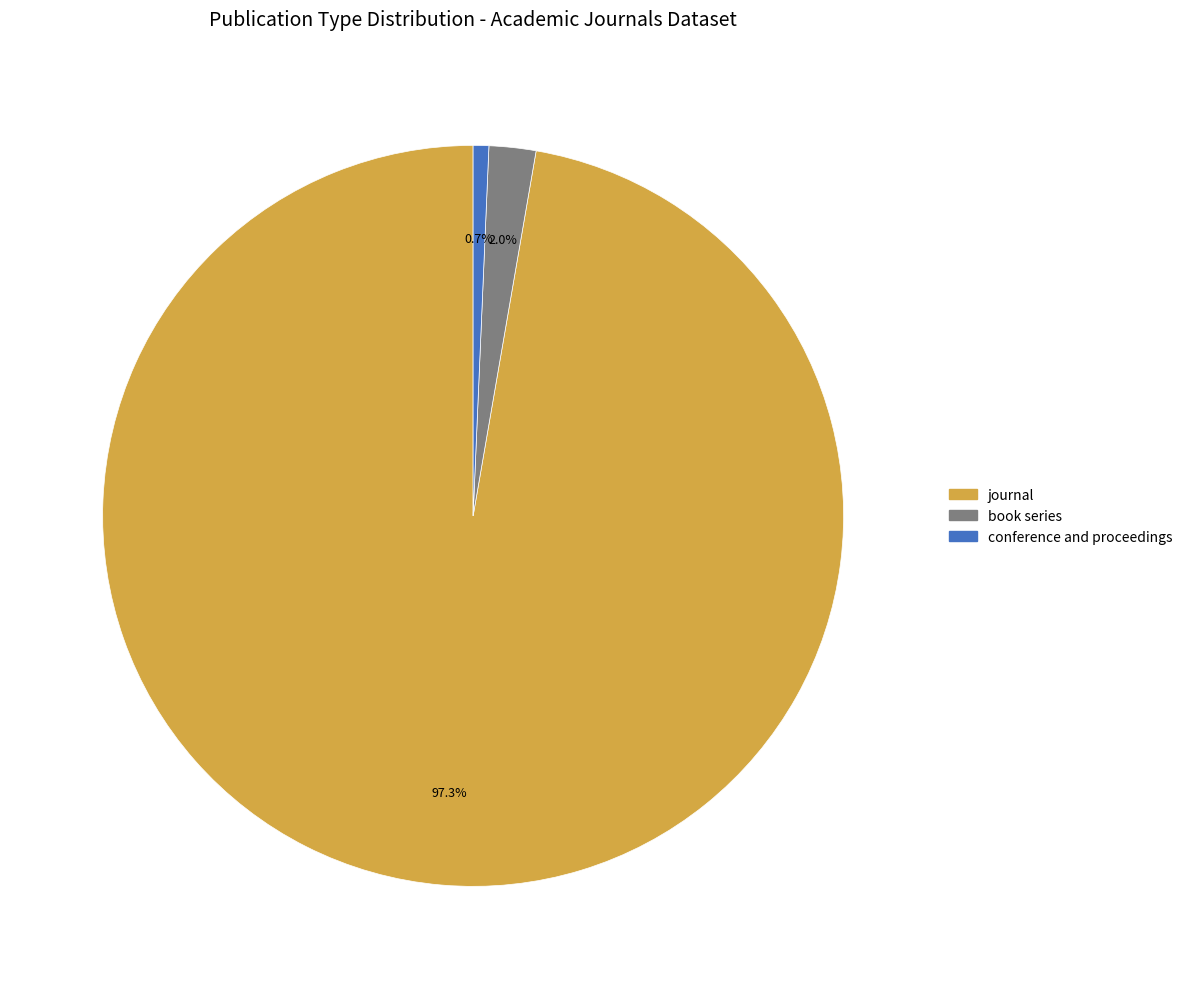

Count the number of slices in the pie.

3